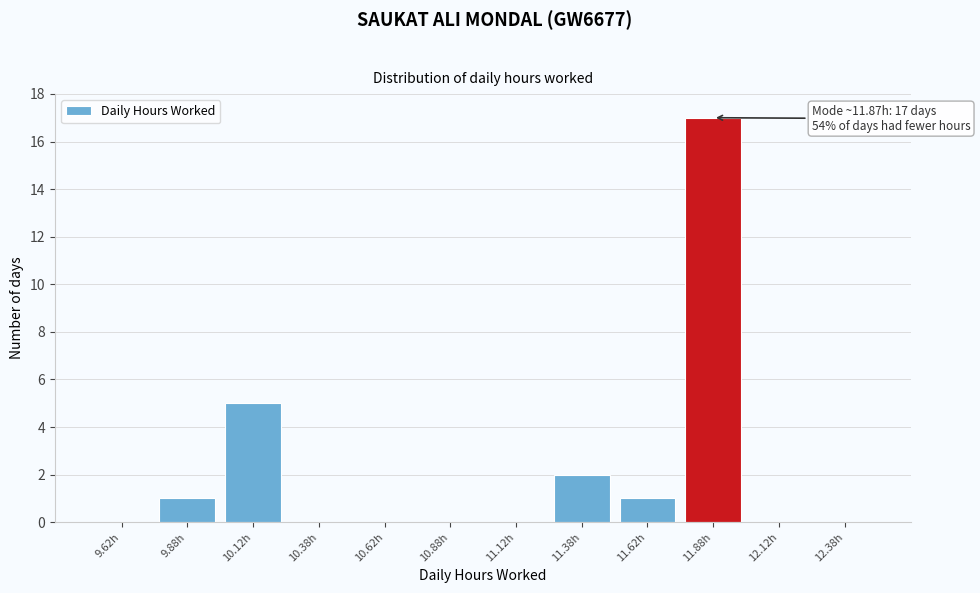

Reading left to right, what are all the values shown in this chart?

9.62h=0	9.88h=1	10.12h=5	10.38h=0	10.62h=0	10.88h=0	11.12h=0	11.38h=2	11.62h=1	11.88h=17	12.12h=0	12.38h=0